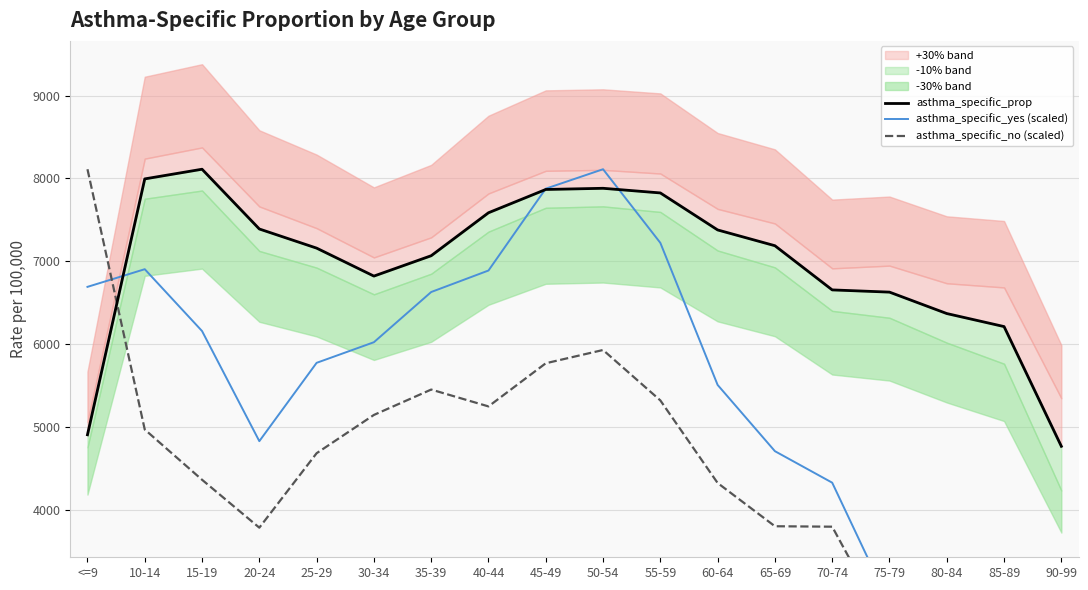

In asthma_specific_prop, how many points are lower than both neighbors (excluding endpoints)?

1